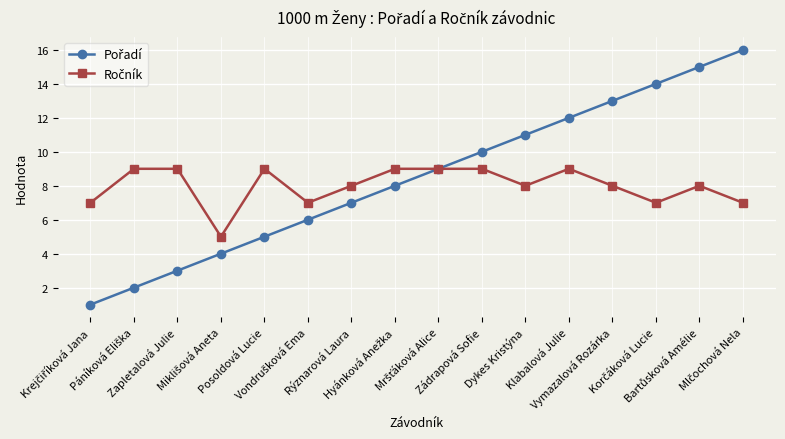

What is the greatest value displayed?

16